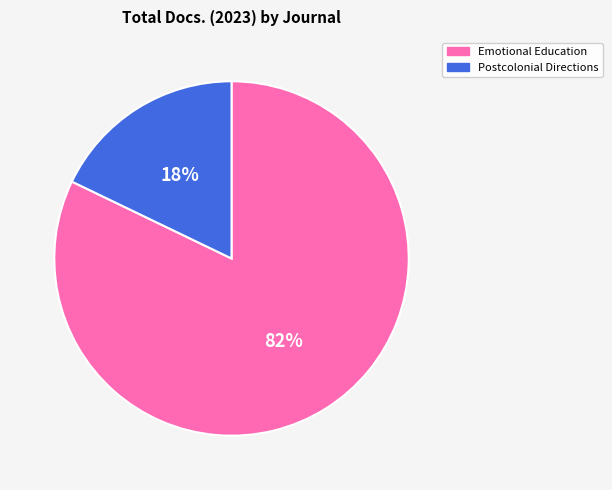

Between Emotional Education and Postcolonial Directions, which is larger?

Emotional Education